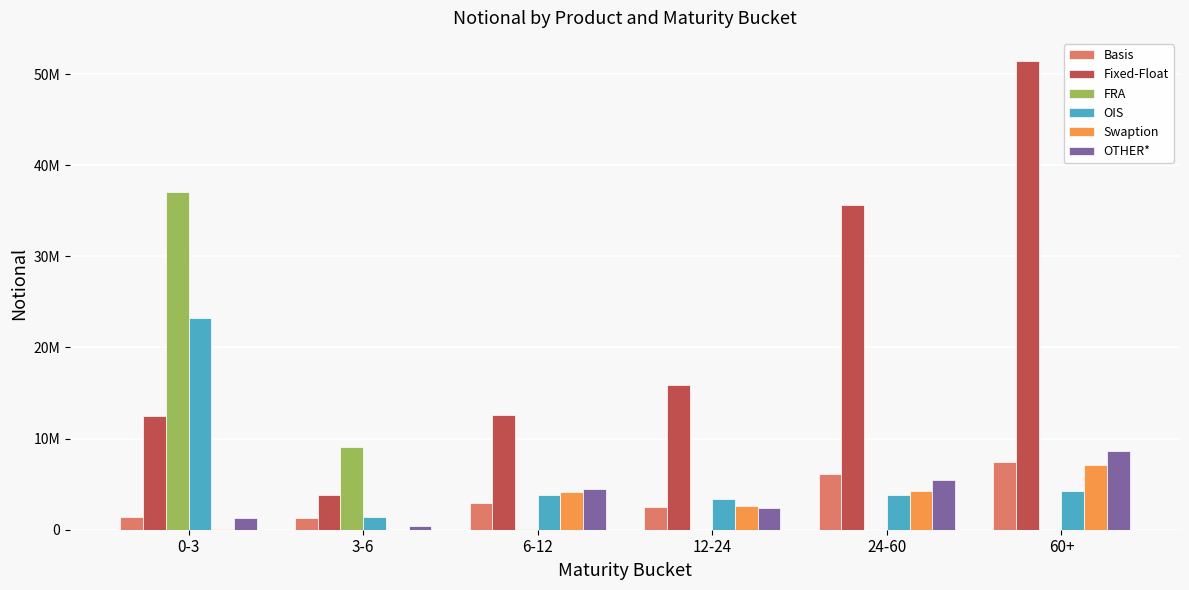

What is the value of the Fixed-Float bar at the 2nd from the left?

3843603